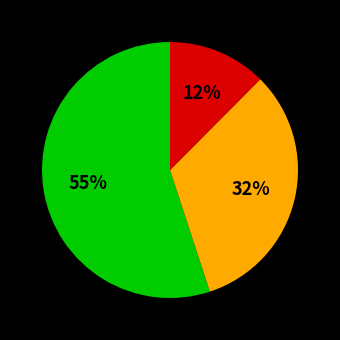

To the nearest percent, what is the difference between the largest and smallest slice percentages?

43%